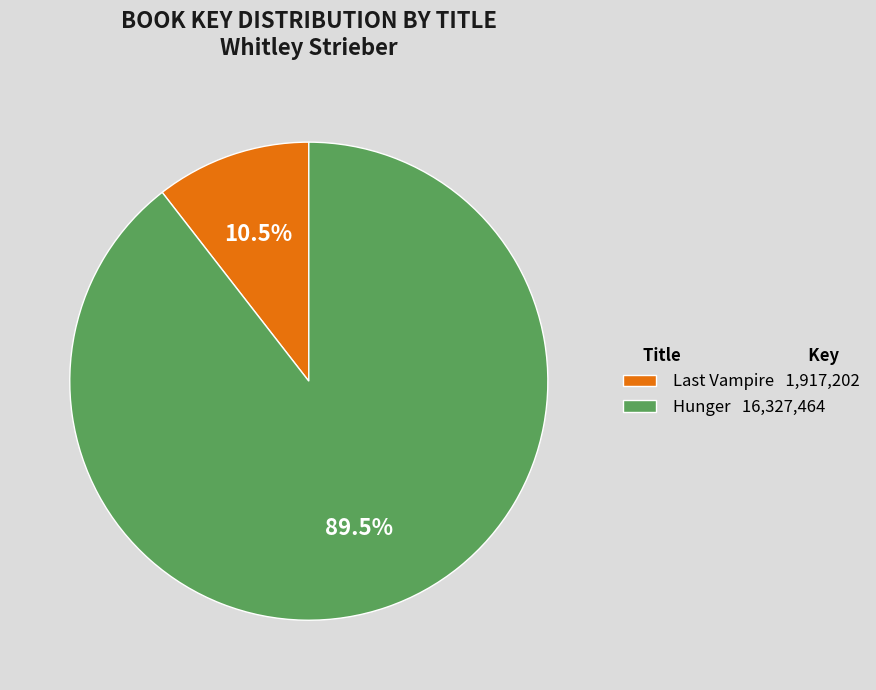

Is it true that Hunger is 78% of the pie?

False